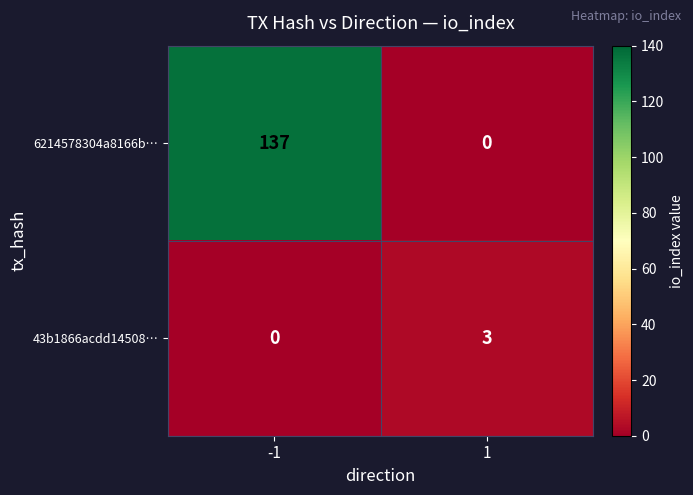

List the series in order of their peak value, lowest first.

43b1866acdd14508…, 6214578304a8166b…